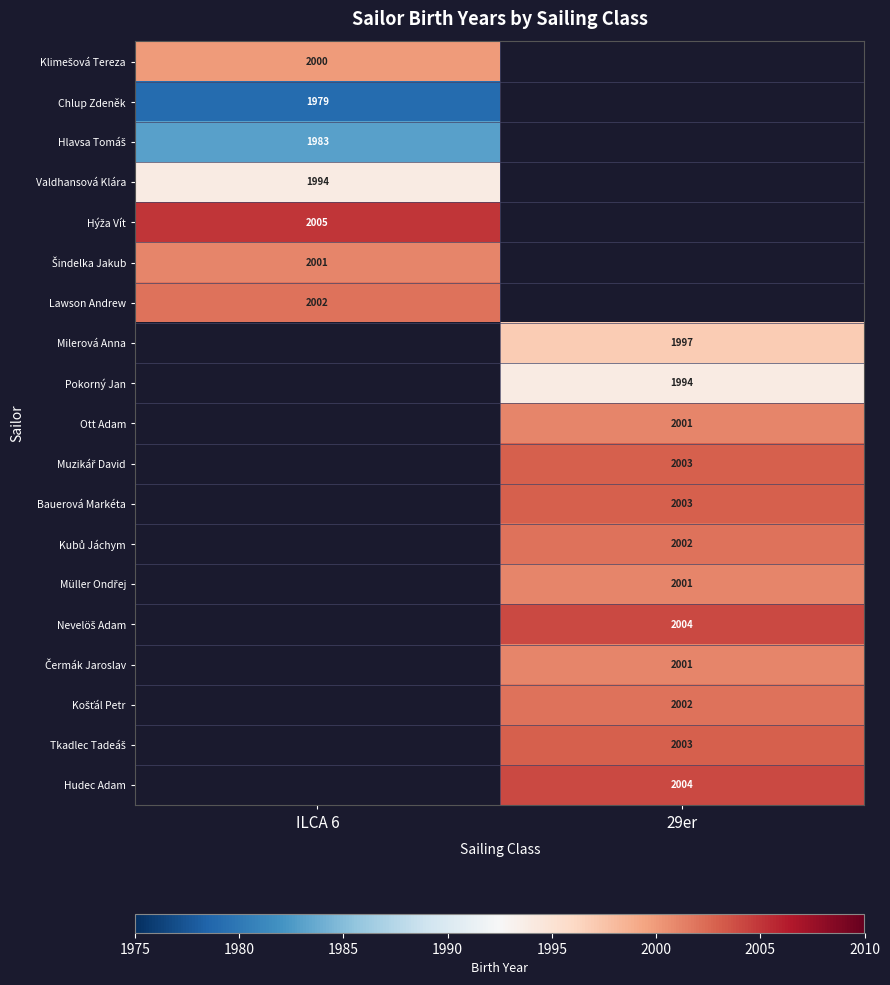

True or false: Bauerová Markéta has a value of 2003 at 29er.

True